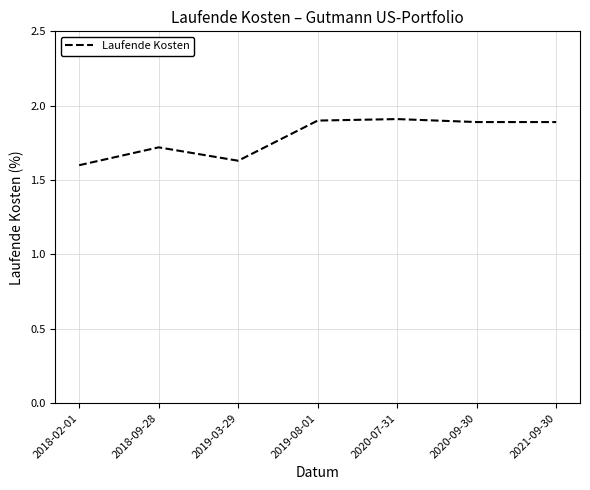

True or false: there are more than 1 points higher than both neighbors.

True